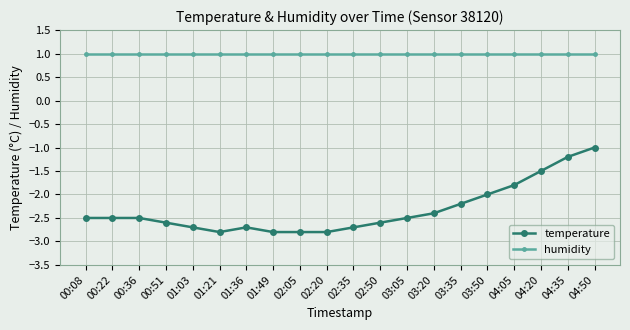

What is the label of the 16th point from the right?

01:03